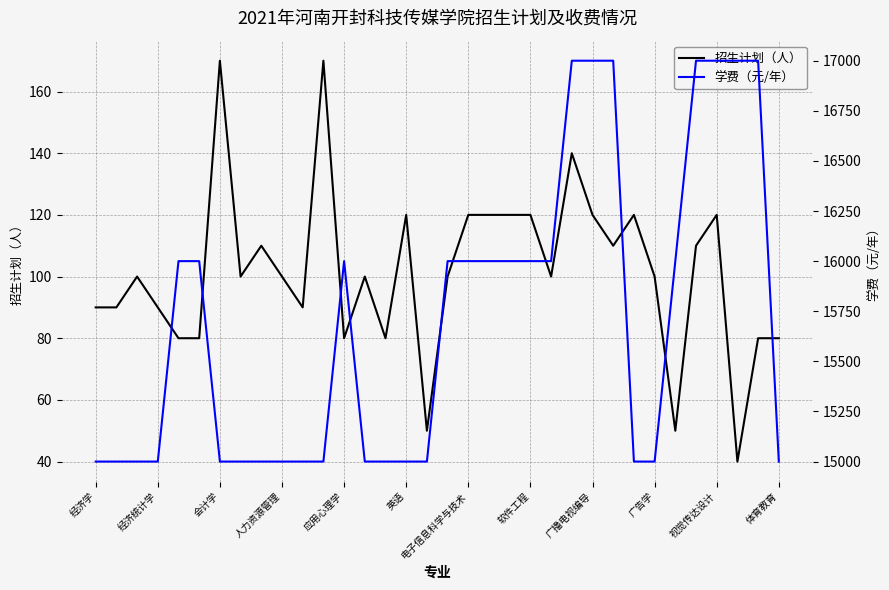

True or false: 学费（元/年） and 招生计划（人） cross at least once.

False